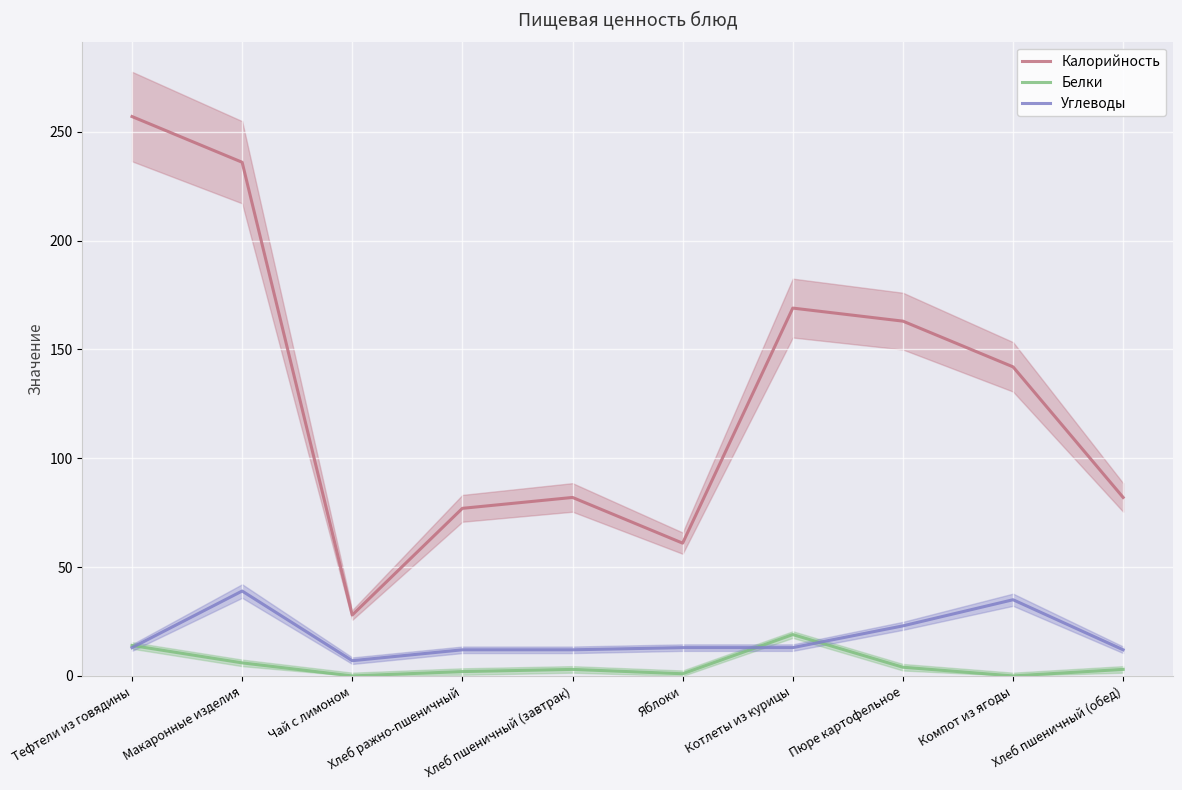

Which has a higher value, Хлеб пшеничный (обед) or Тефтели из говядины?

Тефтели из говядины